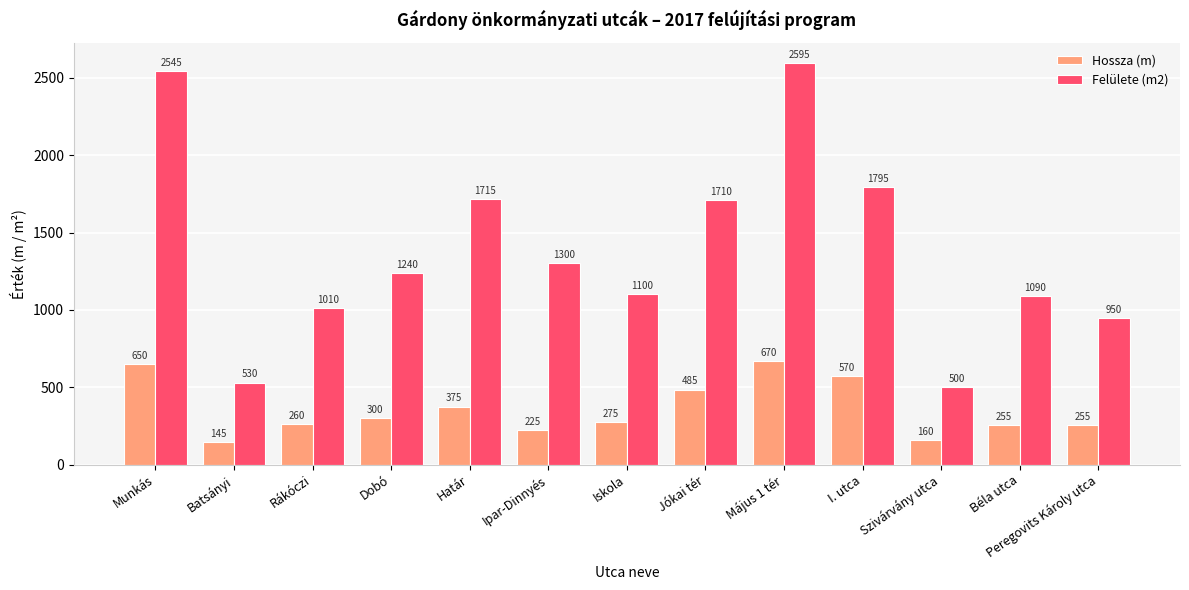

List the series in order of their overall mean, highest first.

Felülete (m2), Hossza (m)